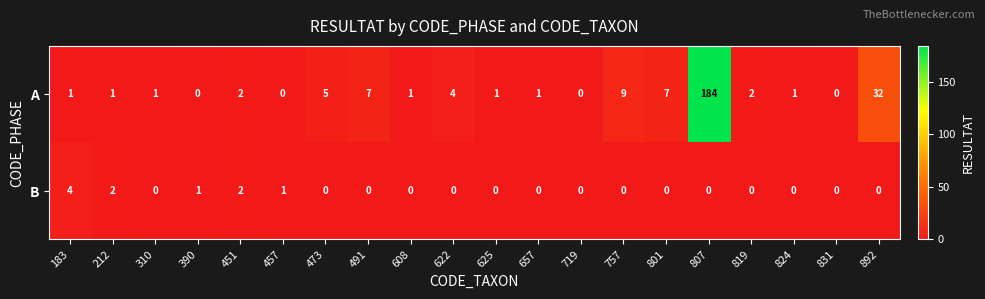

Is the value of A at 801 greater than the value of B at 212?

Yes